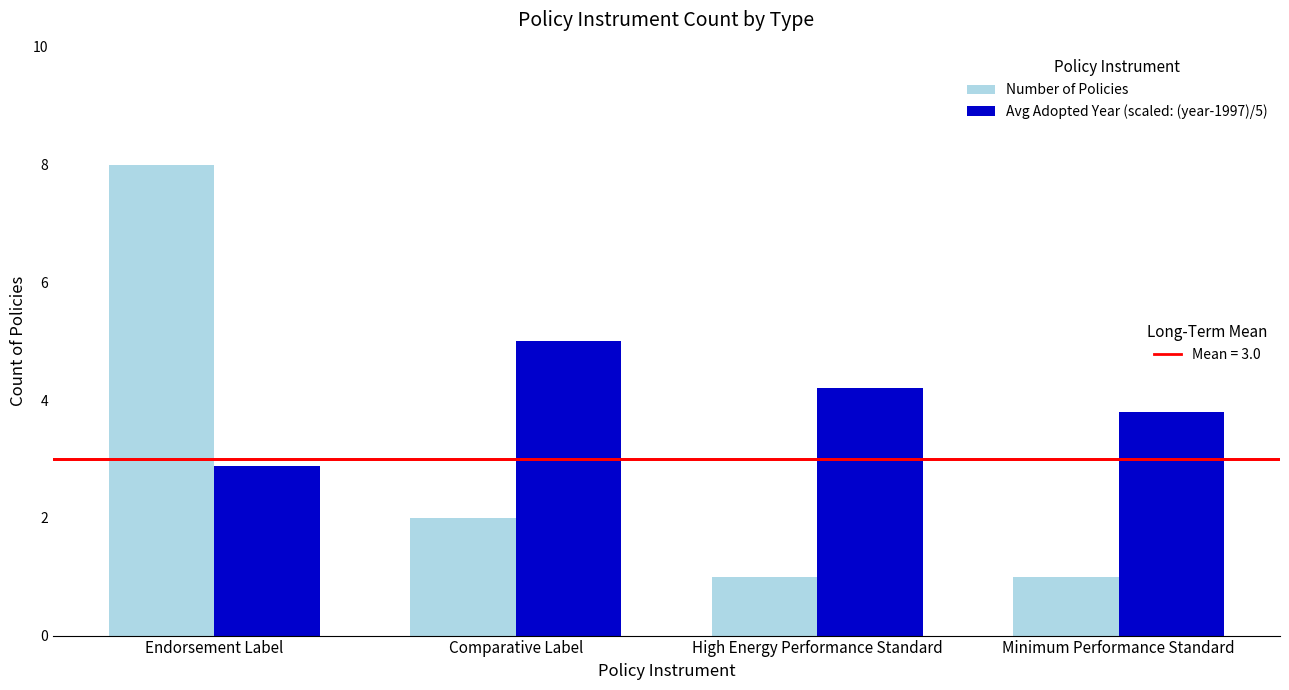

What is the difference between the highest and lowest values at Comparative Label?

3.0